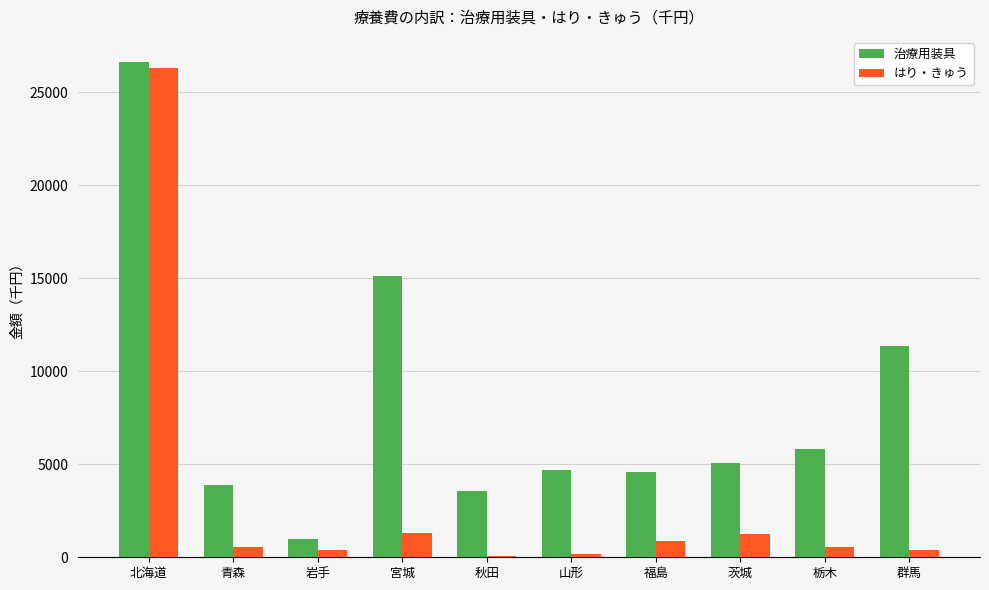

Which series changed the most between 岩手 and 栃木?

治療用装具